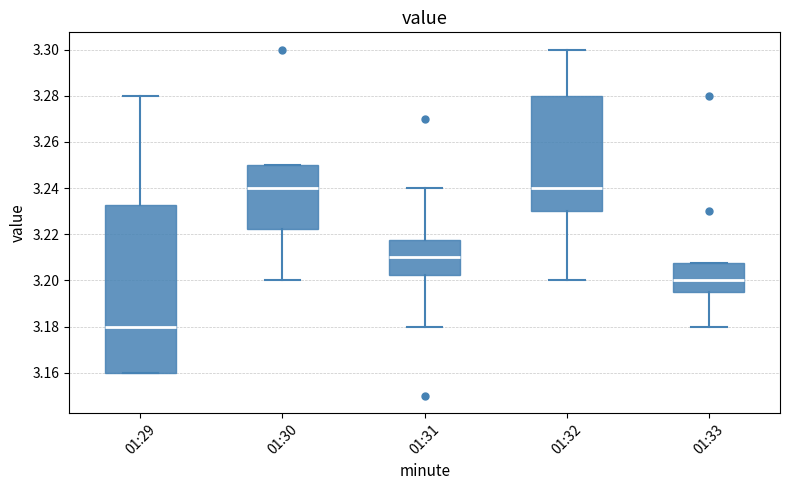

Comparing the boxes themselves (not the whiskers), which one is the tallest?

01:29